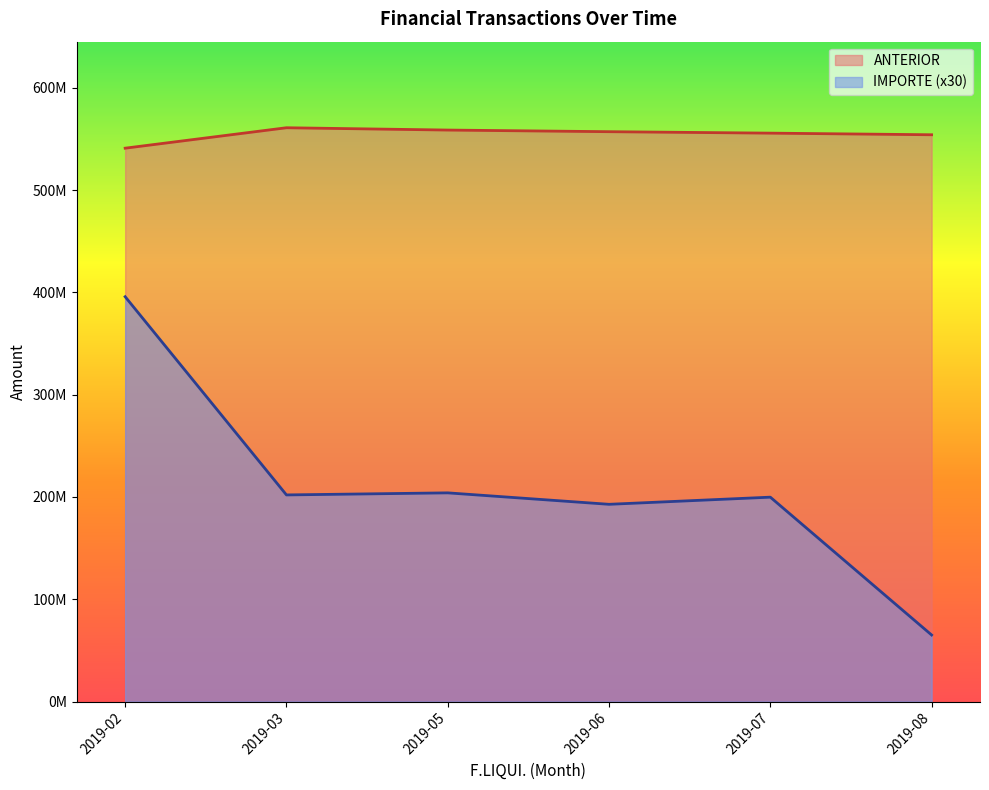

True or false: ANTERIOR and IMPORTE cross at least once.

False